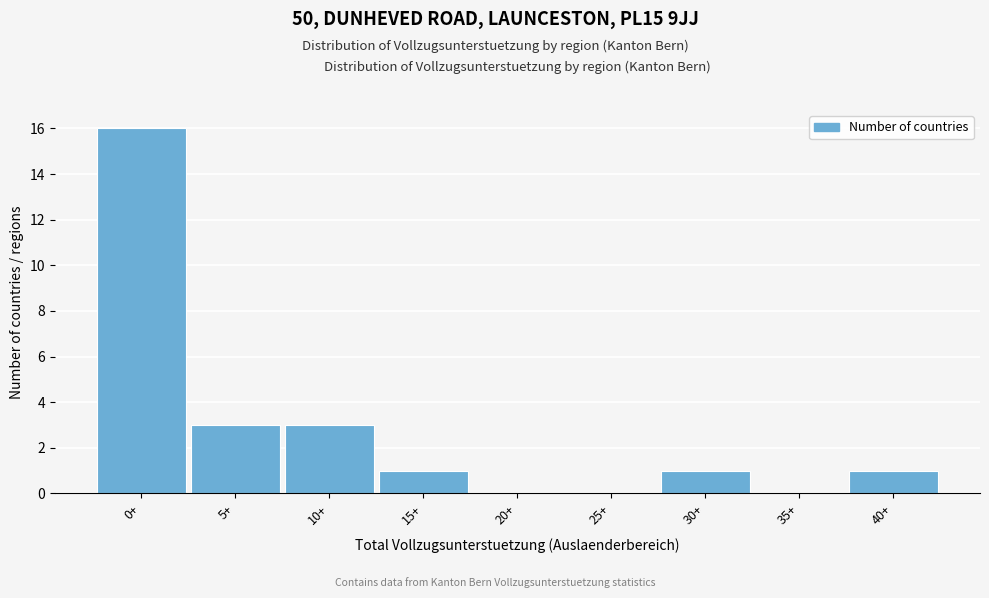

Reading left to right, extract all data points from this chart.

0+=16	5+=3	10+=3	15+=1	20+=0	25+=0	30+=1	35+=0	40+=1